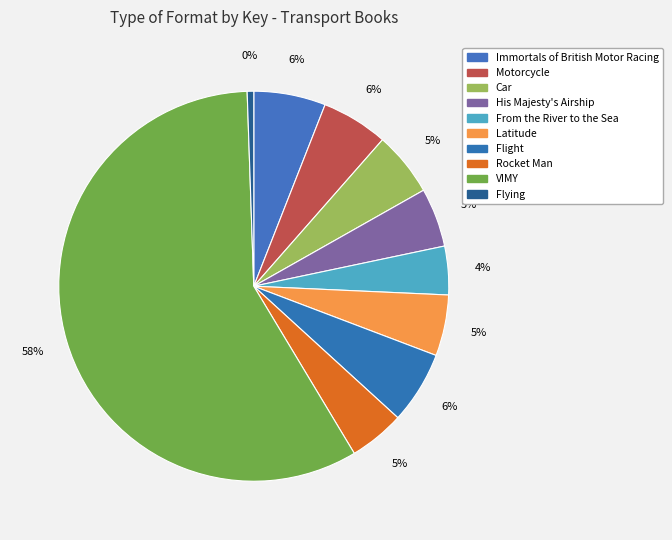

How much of the chart is everything except Flying?

99.5%